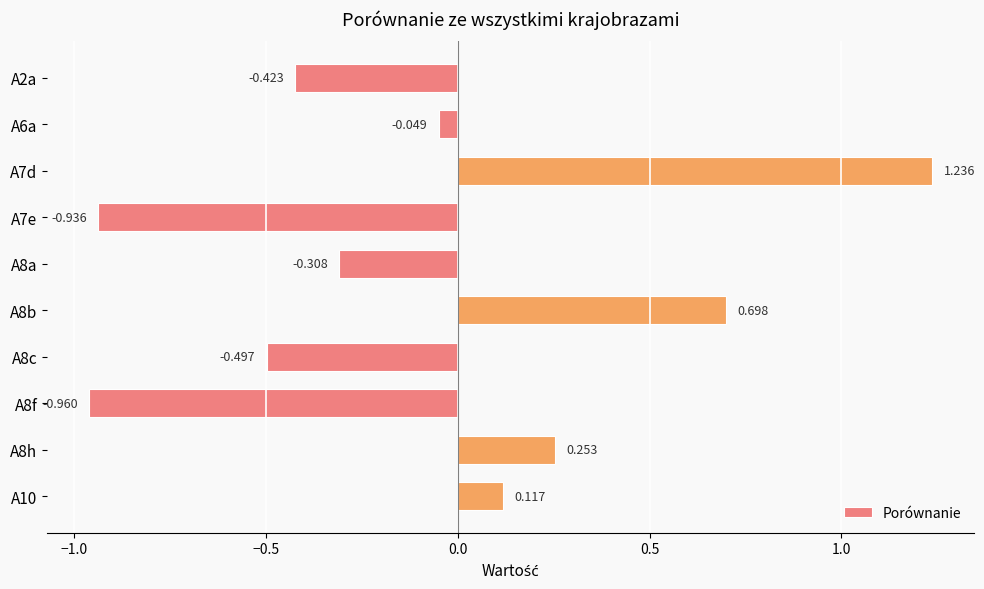

Rank the categories by value from lowest to highest.

A8f, A7e, A8c, A2a, A8a, A6a, A10, A8h, A8b, A7d